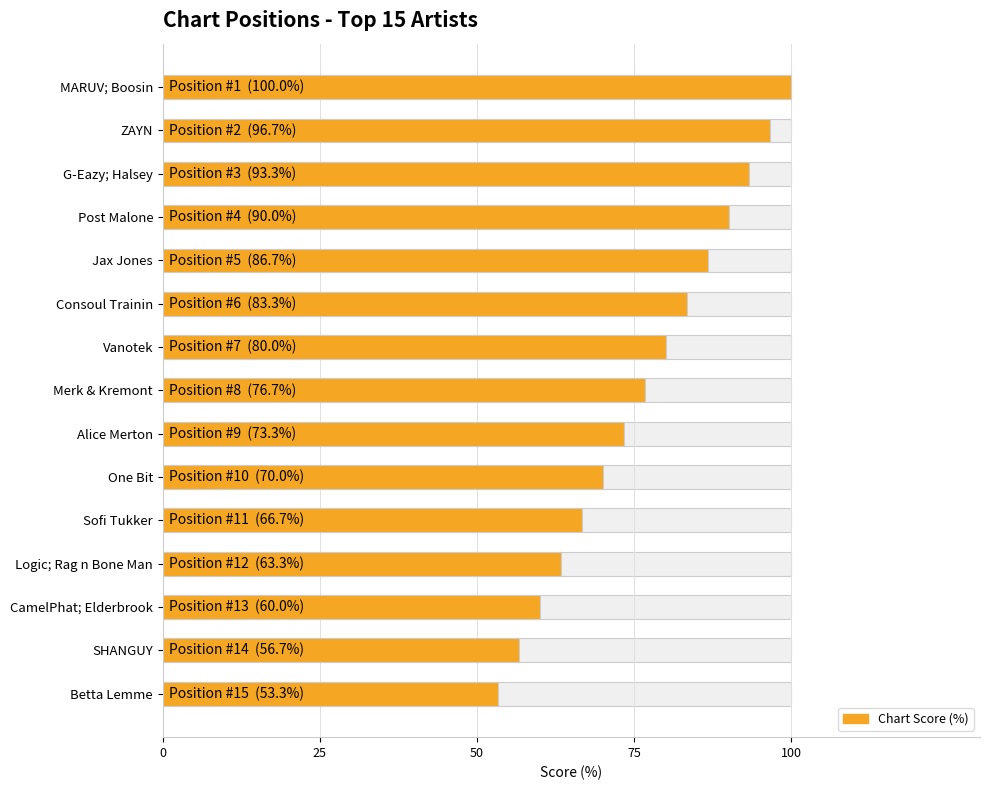

Count the number of values greater than 76.

8